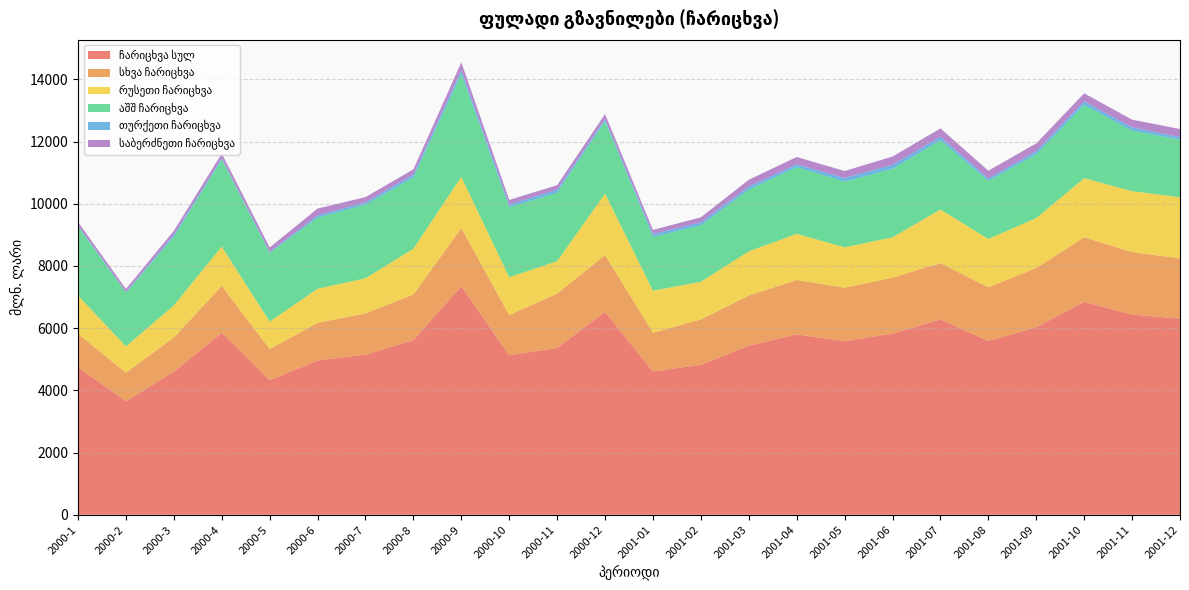

Reading left to right, what are all the values shown in this chart?

ჩარიცხვა სულ: 2000-1=4740.3	2000-2=3656.8	2000-3=4596.5	2000-4=5855.7	2000-5=4326.4	2000-6=4962.6	2000-7=5150.4	2000-8=5614.8	2000-9=7347.9	2000-10=5128.9	2000-11=5365.2	2000-12=6523.7	2001-01=4605.5	2001-02=4824.2	2001-03=5434.6	2001-04=5800.9	2001-05=5582.5	2001-06=5828.1	2001-07=6278.8	2001-08=5585.9	2001-09=6031.9	2001-10=6846.8	2001-11=6435.3	2001-12=6304.7
სხვა ჩარიცხვა: 2000-1=1077.8	2000-2=912.4	2000-3=1102.4	2000-4=1502.4	2000-5=1002.1	2000-6=1207.8	2000-7=1324.8	2000-8=1469.7	2000-9=1869.2	2000-10=1291.0	2000-11=1746.1	2000-12=1826.6	2001-01=1244.9	2001-02=1458.5	2001-03=1615.0	2001-04=1748.4	2001-05=1718.1	2001-06=1795.8	2001-07=1815.8	2001-08=1726.9	2001-09=1901.9	2001-10=2074.8	2001-11=2012.3	2001-12=1938.1
რუსეთი ჩარიცხვა: 2000-1=1229.7	2000-2=847.3	2000-3=1031.8	2000-4=1266.8	2000-5=882.4	2000-6=1098.0	2000-7=1129.3	2000-8=1470.2	2000-9=1648.3	2000-10=1216.4	2000-11=1042.7	2000-12=1977.8	2001-01=1354.7	2001-02=1208.8	2001-03=1419.4	2001-04=1484.0	2001-05=1299.0	2001-06=1298.0	2001-07=1721.3	2001-08=1556.4	2001-09=1608.2	2001-10=1900.7	2001-11=1958.1	2001-12=1967.8
აშშ ჩარიცხვა: 2000-1=2222.5	2000-2=1721.9	2000-3=2209.0	2000-4=2795.6	2000-5=2209.5	2000-6=2287.9	2000-7=2366.7	2000-8=2290.0	2000-9=3311.5	2000-10=2248.7	2000-11=2202.1	2000-12=2330.6	2001-01=1730.1	2001-02=1815.6	2001-03=1985.8	2001-04=2147.4	2001-05=2112.7	2001-06=2202.8	2001-07=2224.6	2001-08=1869.4	2001-09=2049.3	2001-10=2359.5	2001-11=1945.6	2001-12=1849.1
თურქეთი ჩარიცხვა: 2000-1=36.8	2000-2=29.3	2000-3=67.2	2000-4=50.2	2000-5=33.7	2000-6=69.8	2000-7=77.1	2000-8=96.9	2000-9=120.8	2000-10=91.8	2000-11=99.0	2000-12=61.9	2001-01=90.7	2001-02=98.8	2001-03=101.1	2001-04=87.8	2001-05=118.0	2001-06=129.0	2001-07=116.6	2001-08=73.5	2001-09=104.9	2001-10=108.8	2001-11=108.4	2001-12=83.4
საბერძნეთი ჩარიცხვა: 2000-1=106.4	2000-2=92.6	2000-3=121.6	2000-4=144.8	2000-5=139.2	2000-6=221.1	2000-7=165.3	2000-8=165.7	2000-9=250.3	2000-10=147.1	2000-11=140.9	2000-12=164.9	2001-01=132.9	2001-02=159.7	2001-03=216.2	2001-04=235.4	2001-05=224.0	2001-06=265.4	2001-07=266.2	2001-08=251.1	2001-09=244.9	2001-10=261.1	2001-11=244.8	2001-12=260.4